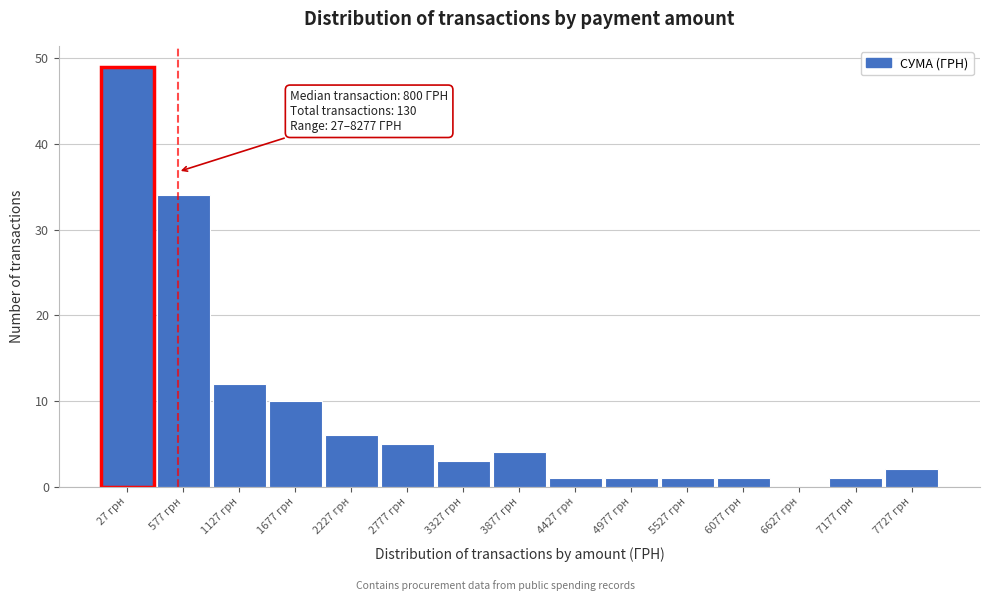

Reading left to right, transcribe all the data shown in this chart.

27 грн=49	577 грн=34	1127 грн=12	1677 грн=10	2227 грн=6	2777 грн=5	3327 грн=3	3877 грн=4	4427 грн=1	4977 грн=1	5527 грн=1	6077 грн=1	6627 грн=0	7177 грн=1	7727 грн=2